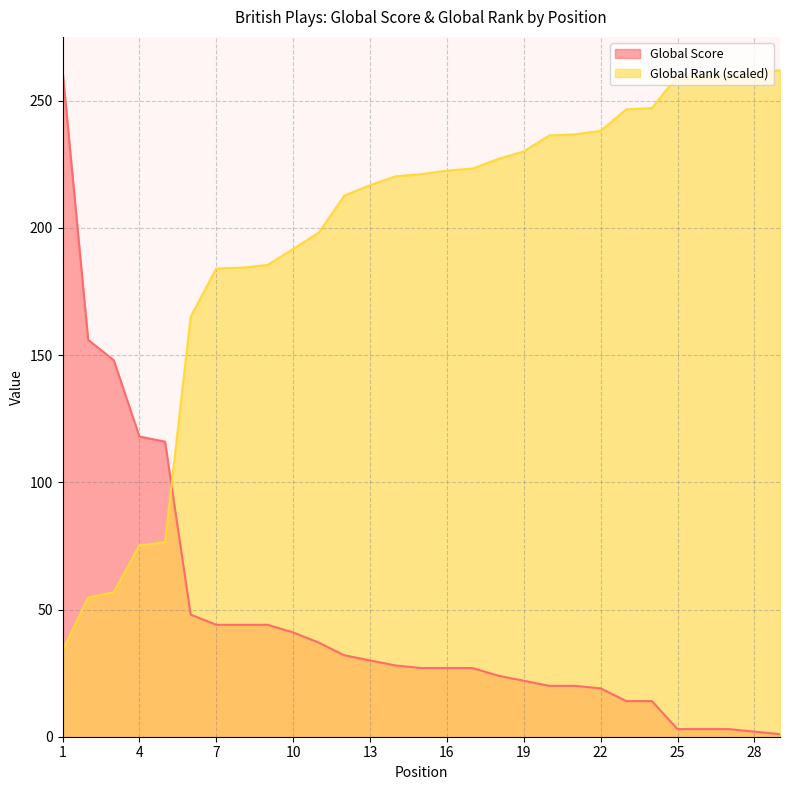

True or false: Global Score has more than 2 interior local peaks.

False